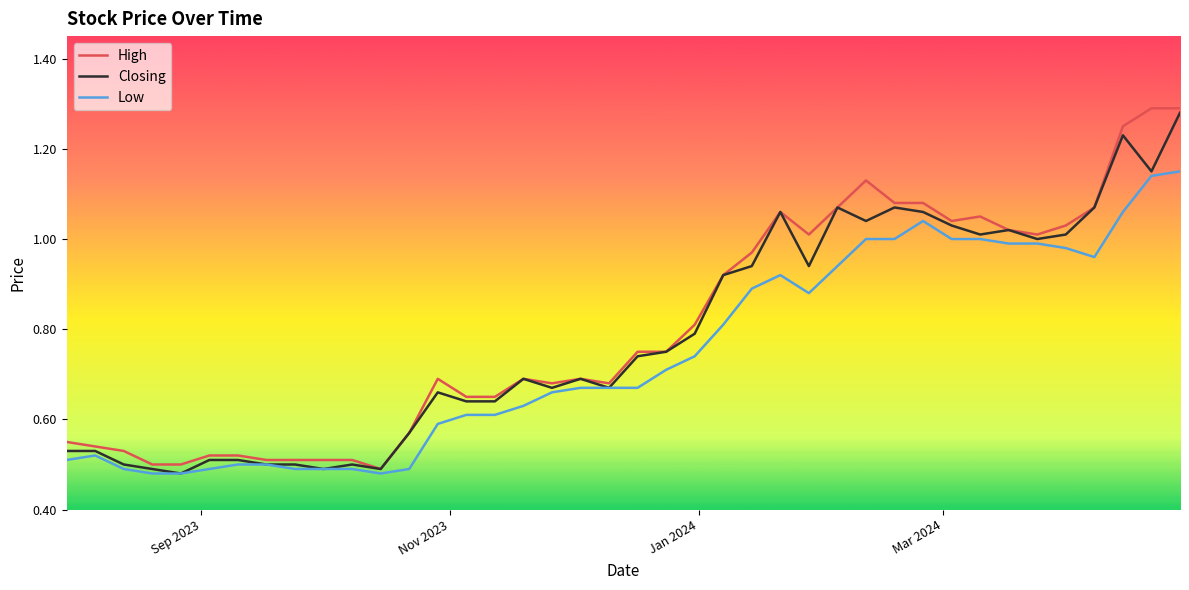

What is the lowest value of the High series?

0.5